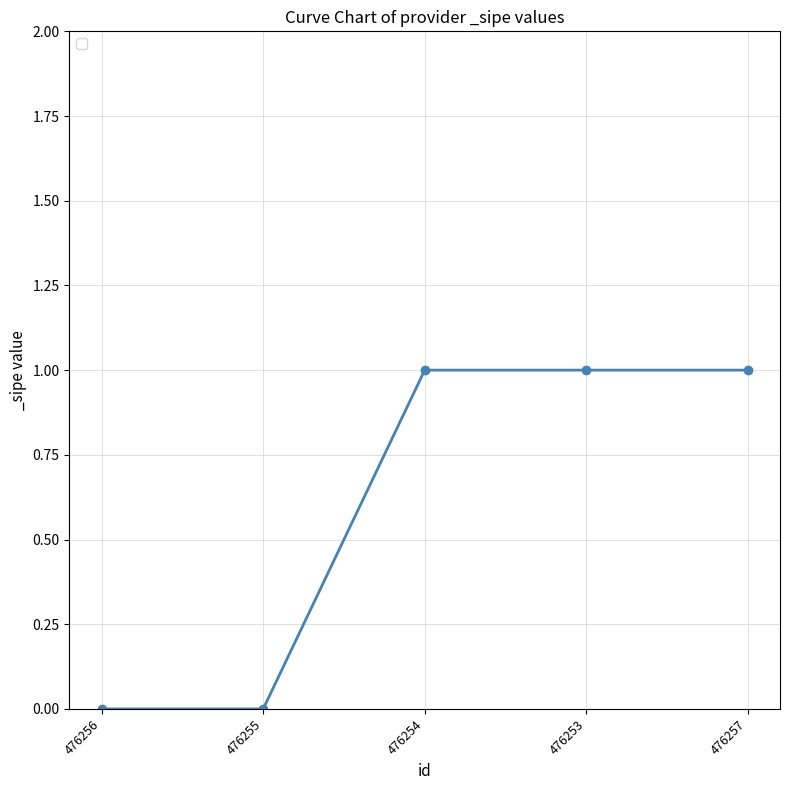

Is this an area chart (filled region under the line)?

No